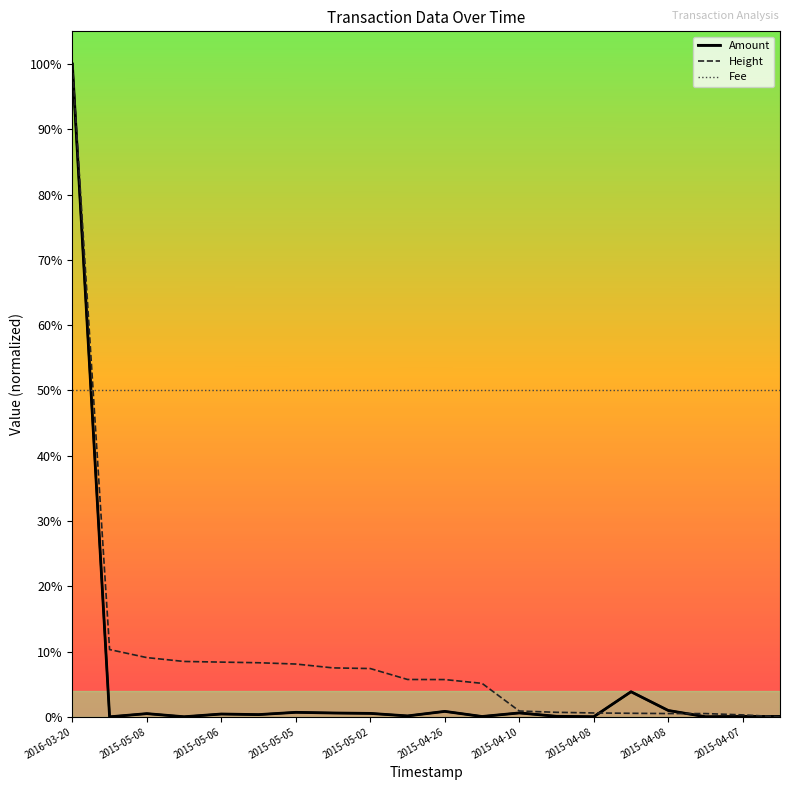

Count the number of categories in the chart.

20